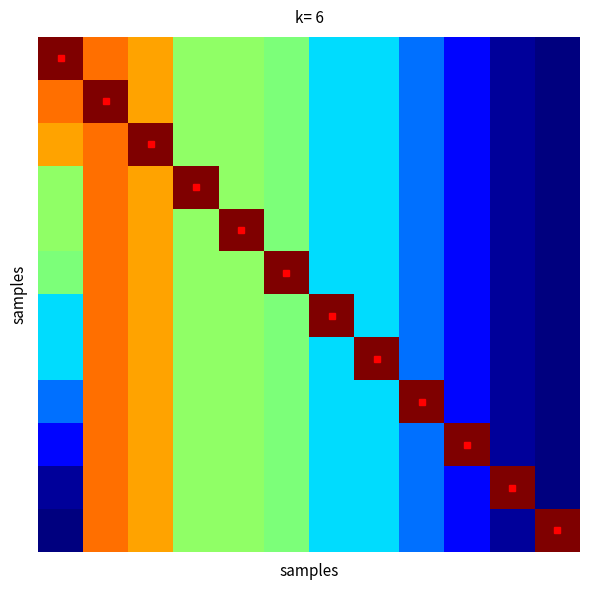

At how many categories does at least one series exceed 6?

12